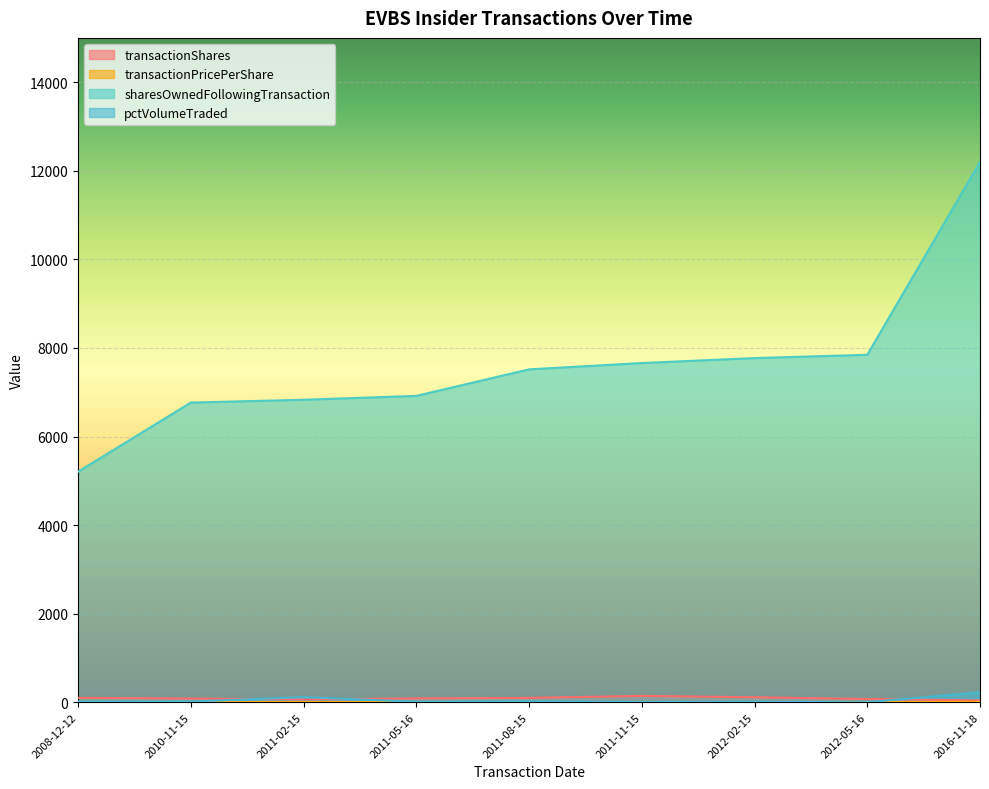

What is the difference between the second highest and second lowest values in the sharesOwnedFollowingTransaction series?

1079.0